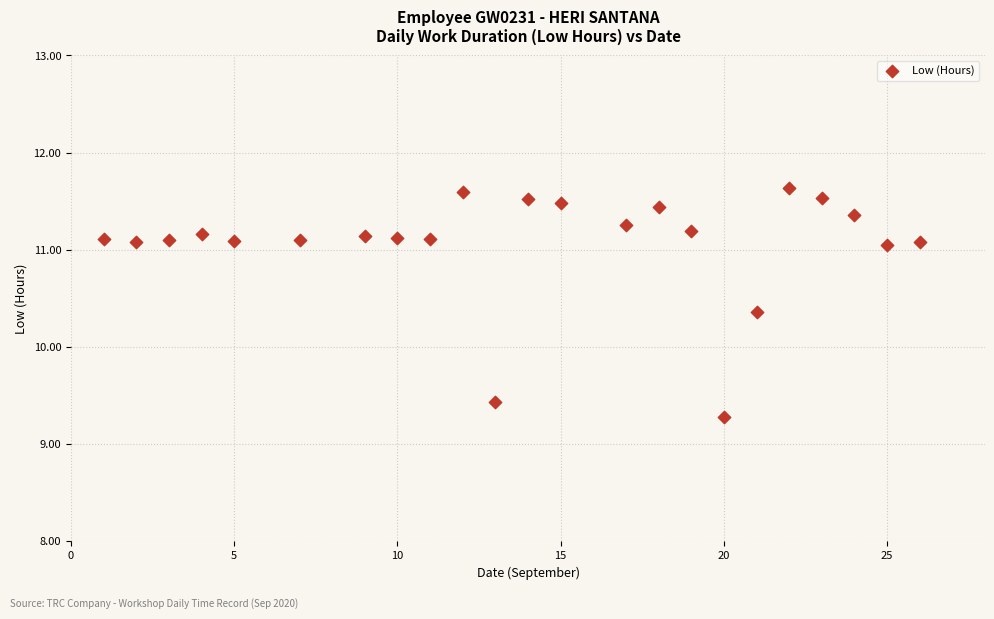

What Y value in the scatter plot is closest to 10?

10.4